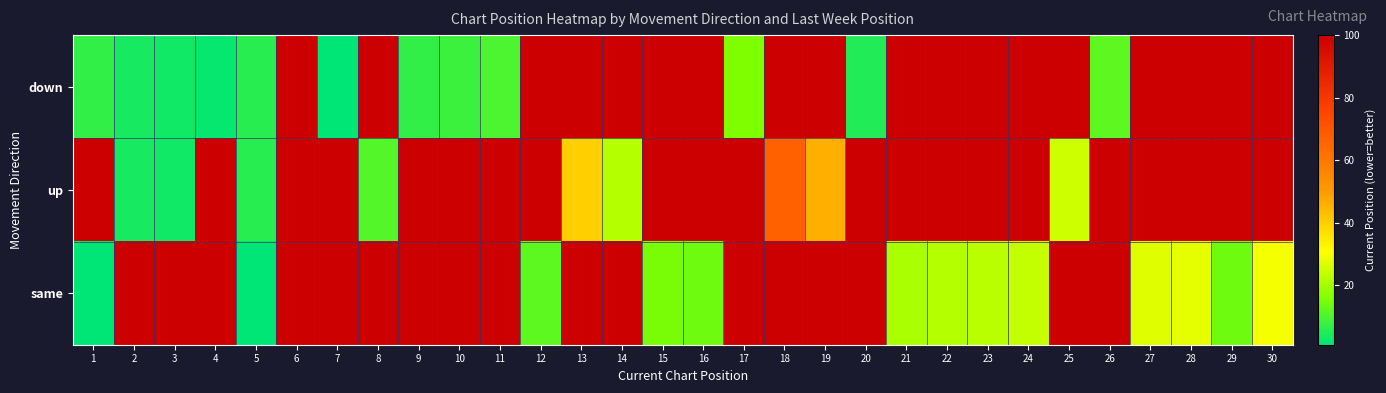

What is the total value across all series at 25?

225